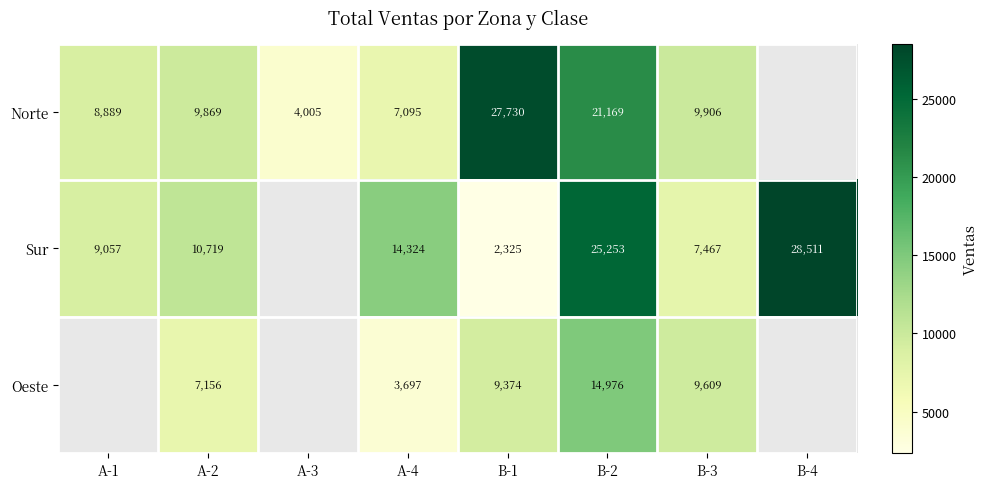

Which has a higher value, A-4 or A-3?

A-4